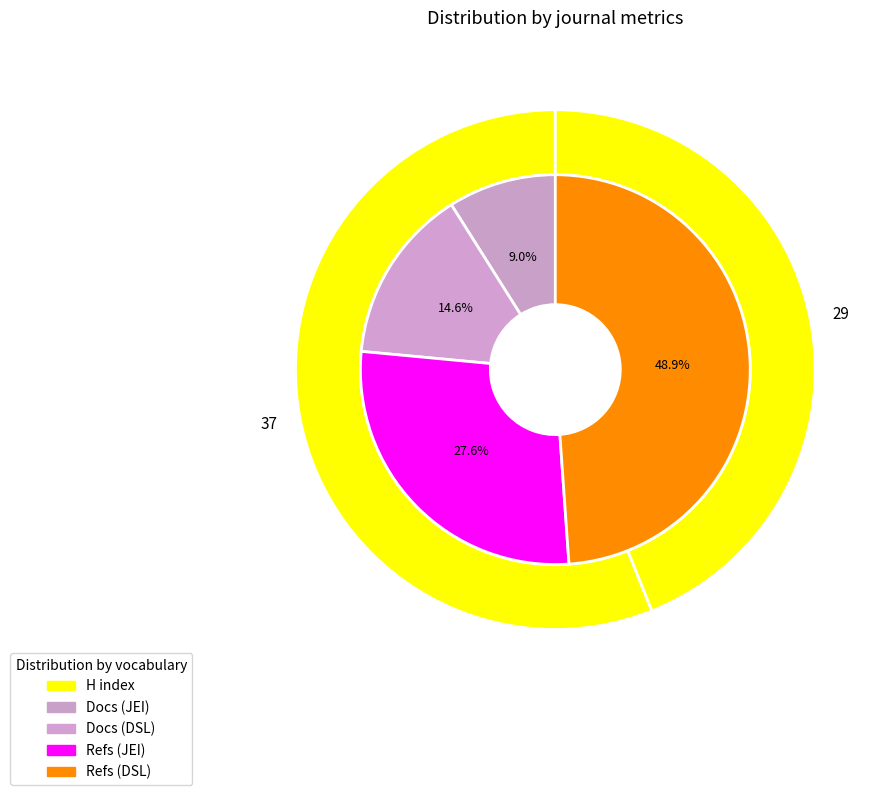

To the nearest percent, what is the difference between the Decision Science Letters and Journal of Environmental Informatics slice percentages?

12%